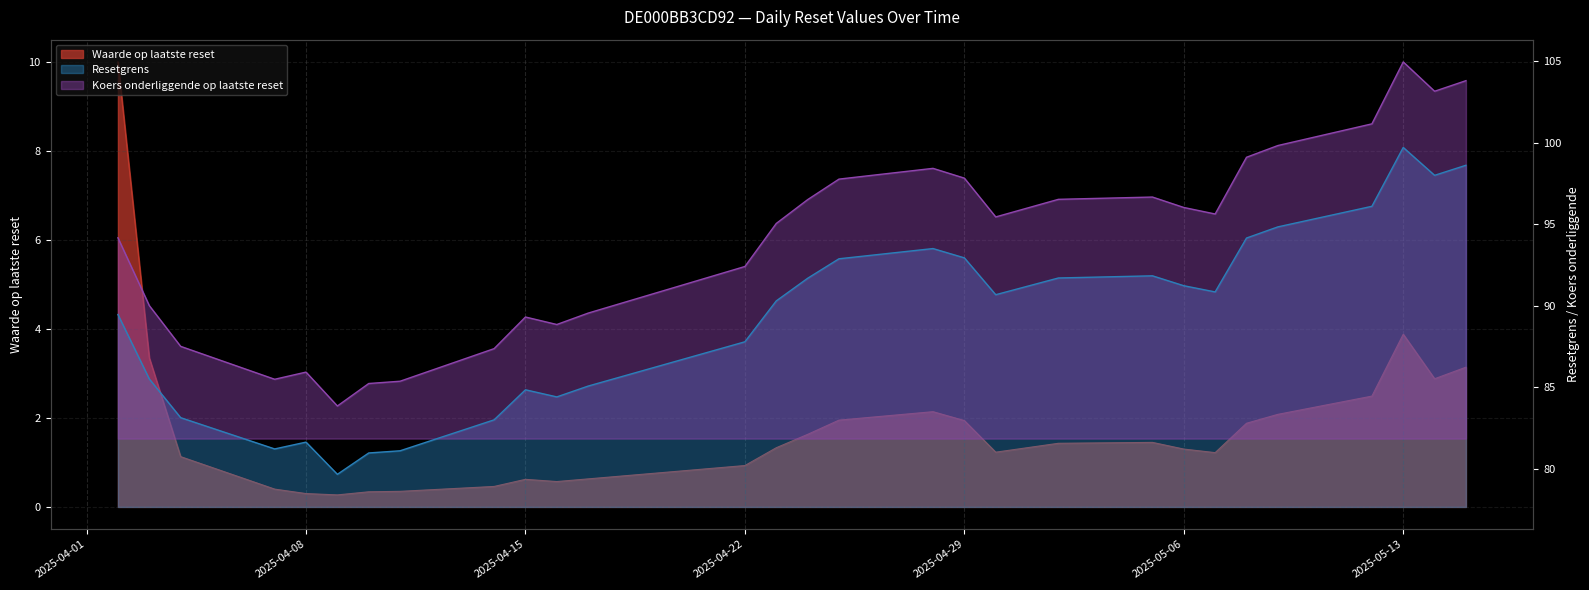

True or false: Resetgrens and Waarde op laatste reset cross at least once.

False